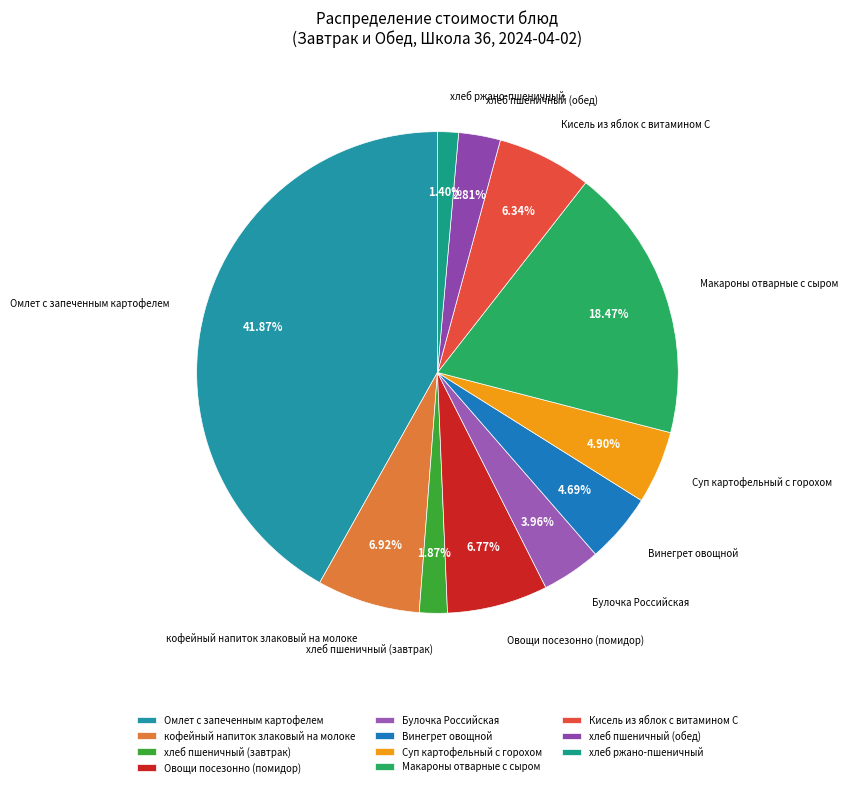

To the nearest percent, what percentage of the pie is Омлет с запеченным картофелем?

42%